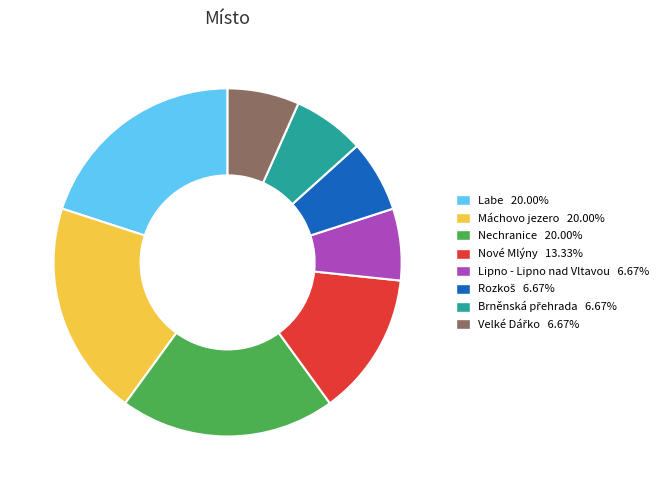

Does Nové Mlýny represent more than half of the total?

No